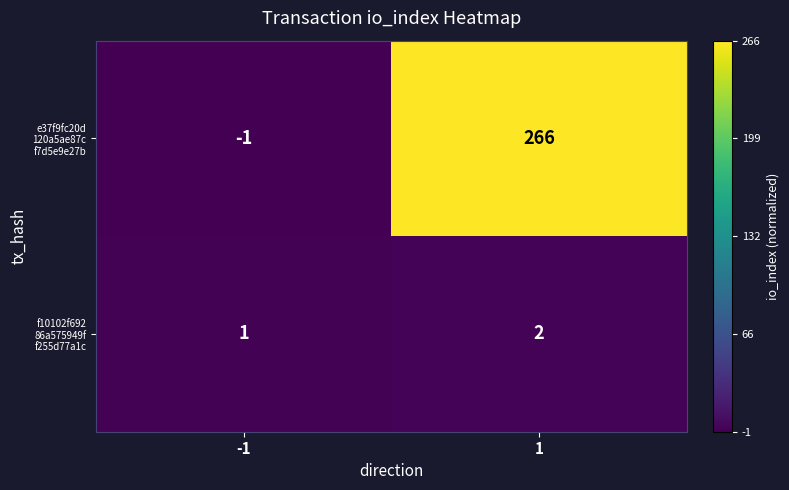

What is the greatest value displayed?

266